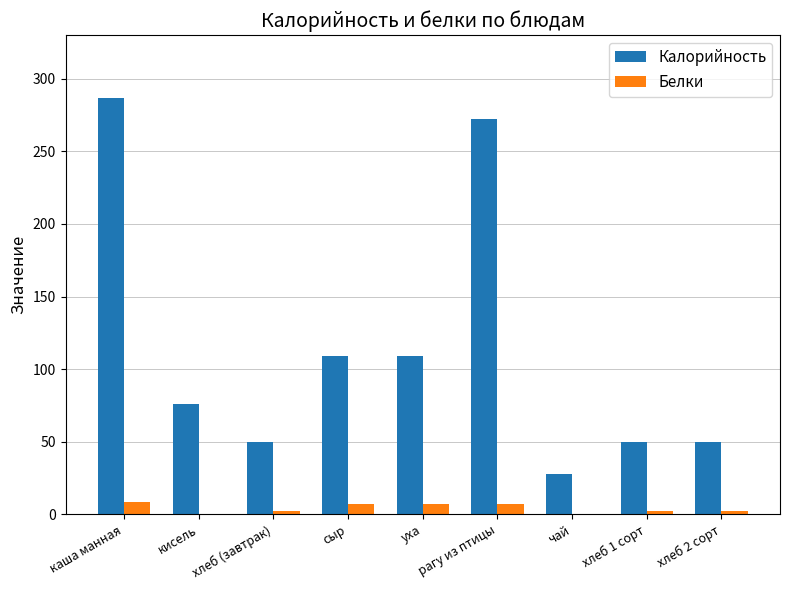

At which label does Калорийность reach its peak?

каша манная